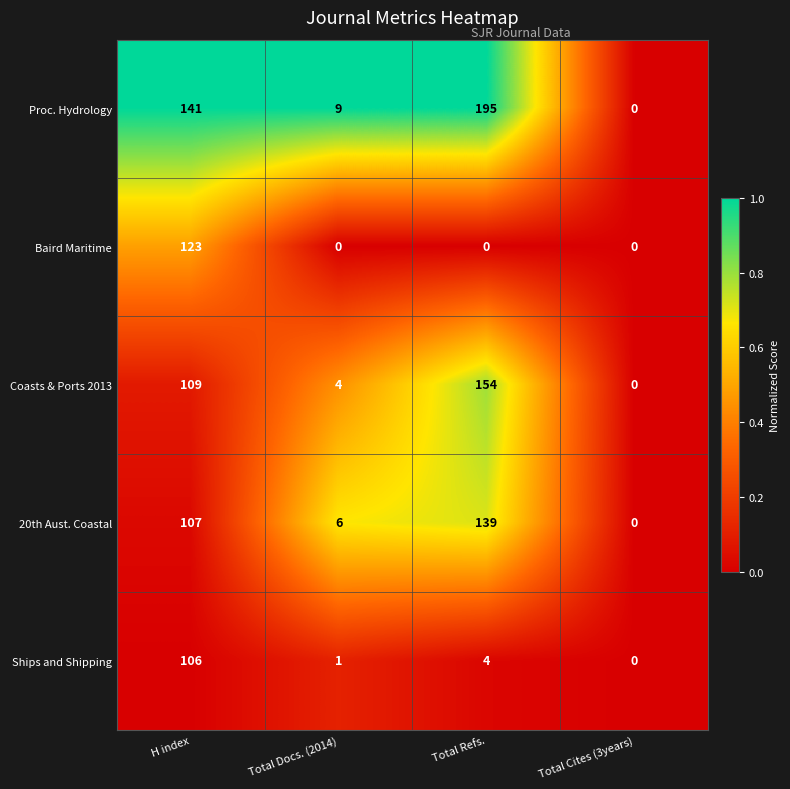

What is the difference between the highest and lowest values at H index?

35